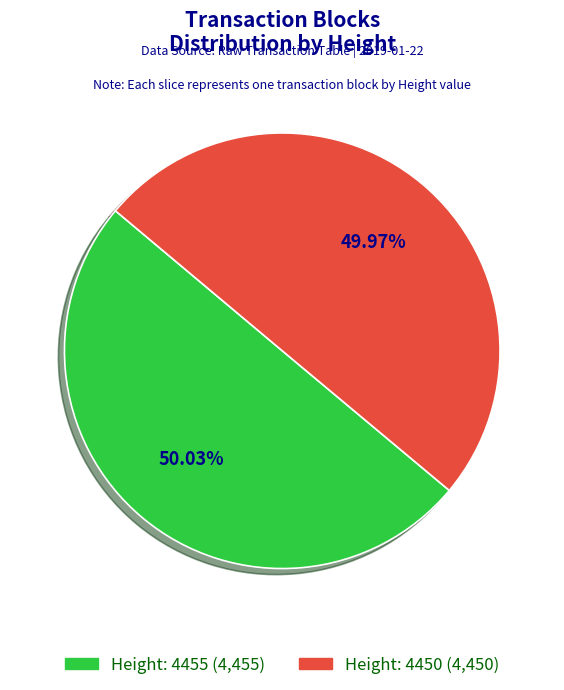

Is it true that Height: 4455 is 44% of the pie?

False